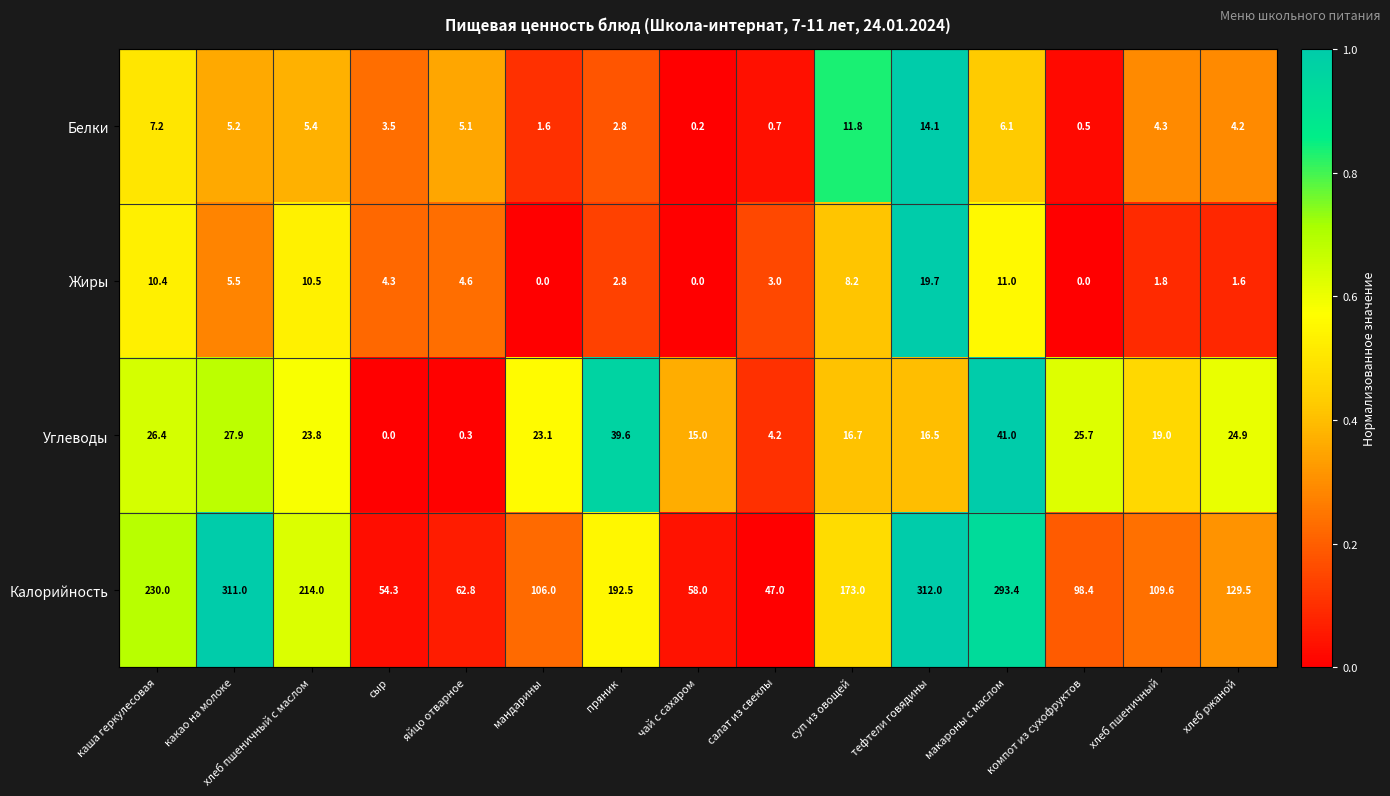

What is the total value across all series at макароны с маслом?

351.5